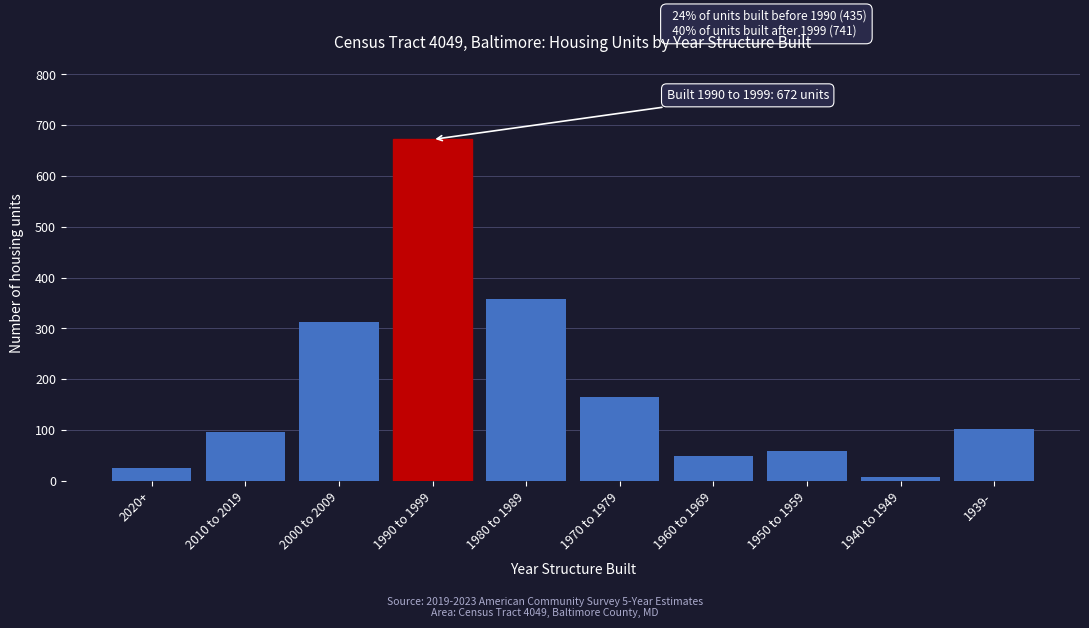

Reading left to right, extract all data points from this chart.

25	97	313	672	358	166	48	59	8	102